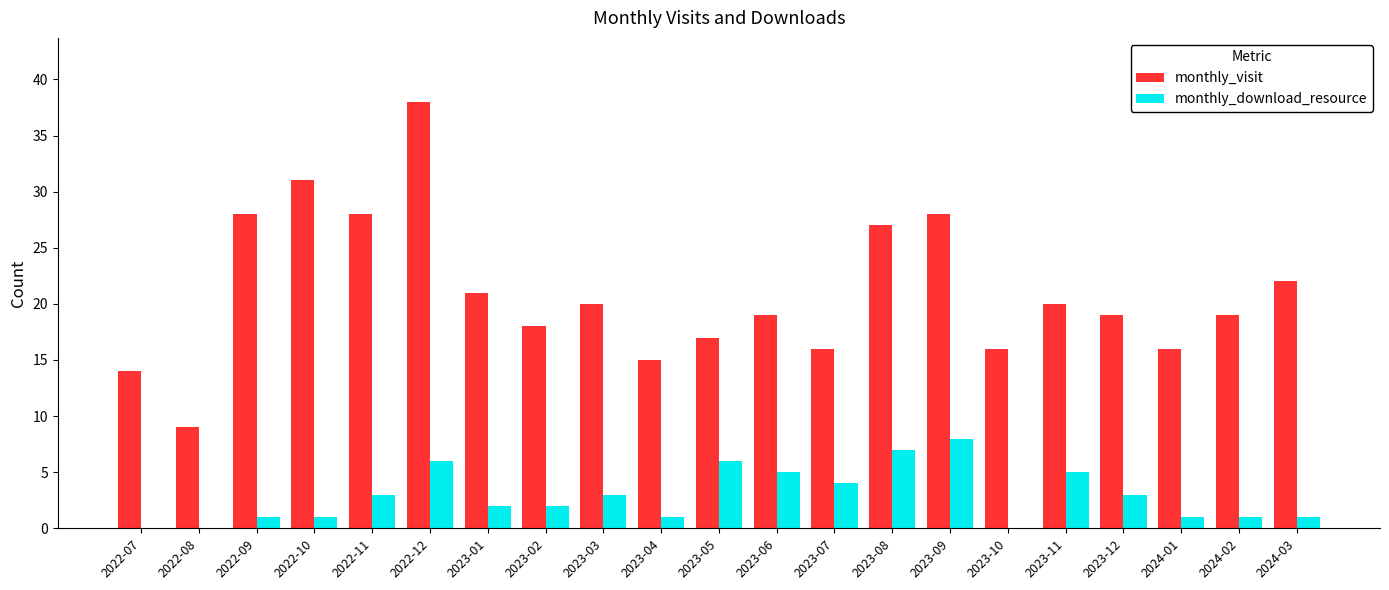

Is the value of monthly_visit at 2024-01 greater than the value of monthly_download_resource at 2023-06?

Yes